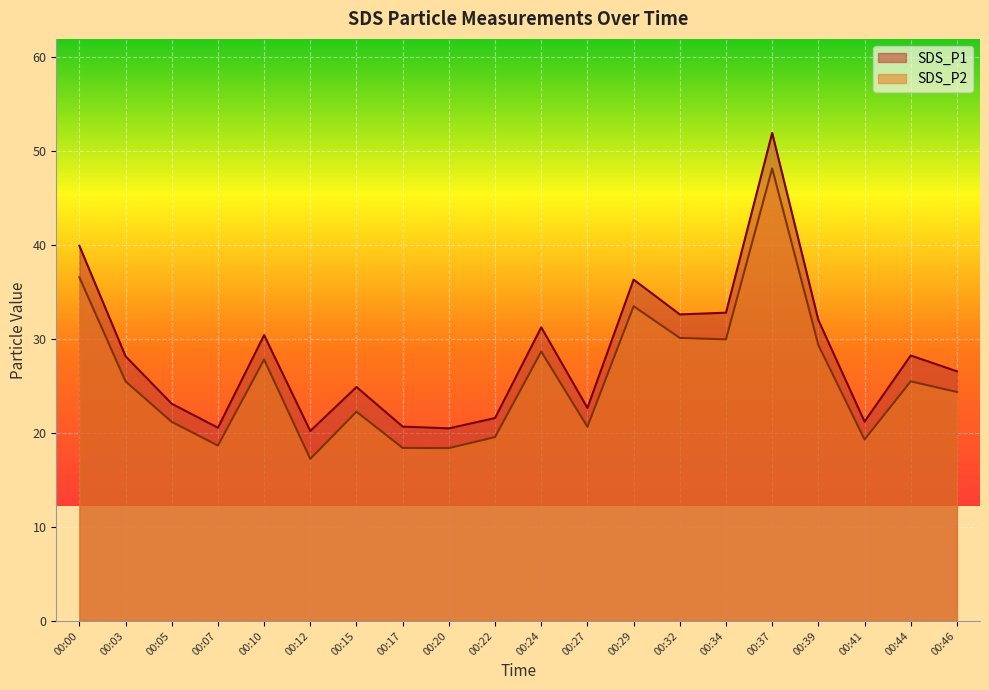

What are all the series names shown in the legend?

SDS_P1, SDS_P2